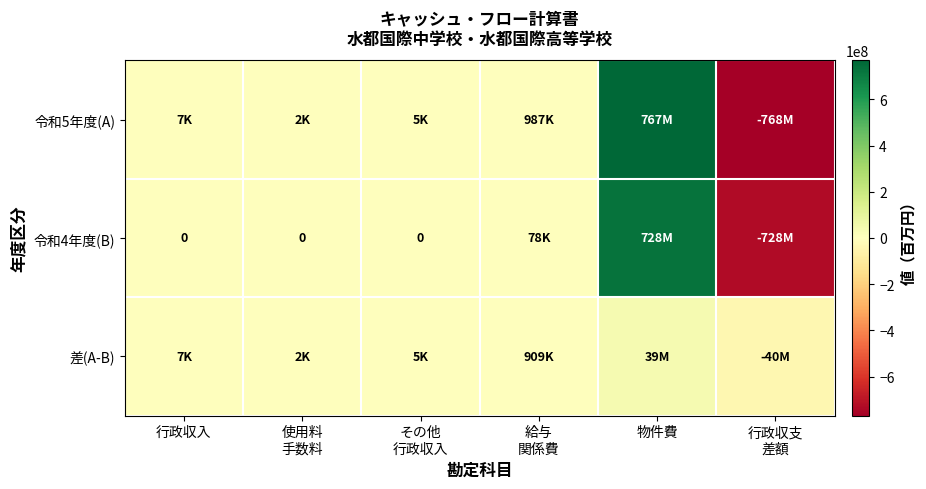

List the series in order of their peak value, lowest first.

差(A-B), 令和4年度(B), 令和5年度(A)